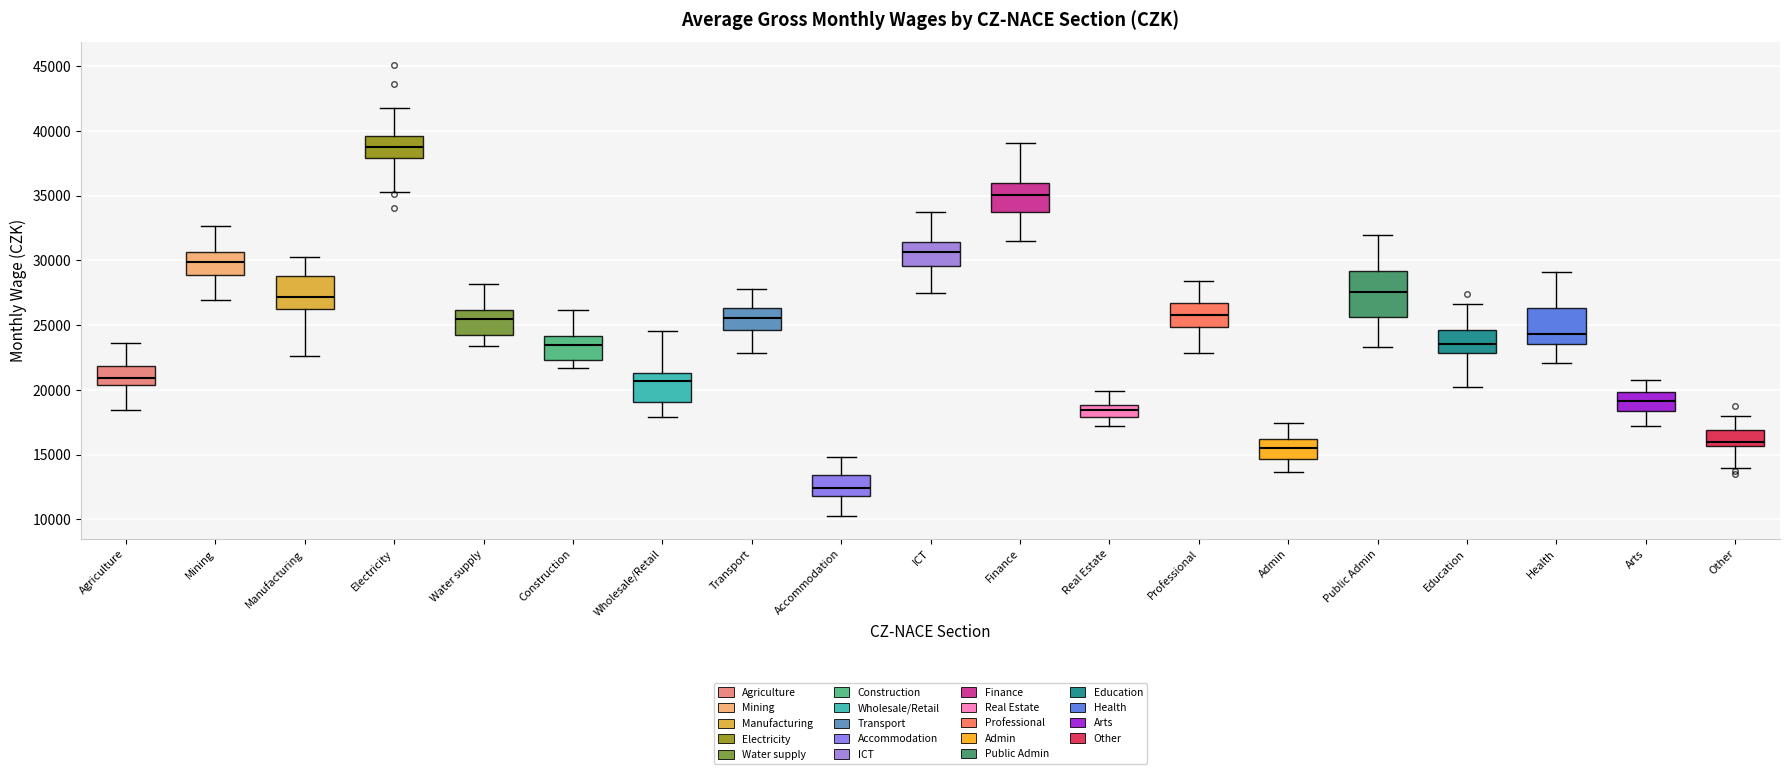

Reading left to right, read every box against the y-axis: the position of its median line, the range the box covers, and the ends of its whiskers. The values are not printed on the chart, so give them approximately, as read against the axis.

Agriculture: median 21000, box 20500 to 22000, whiskers 18500 to 23500
Mining: median 30000, box 29000 to 30500, whiskers 27000 to 32500
Manufacturing: median 27000, box 26000 to 29000, whiskers 22500 to 30500
Electricity: median 39000, box 38000 to 39500, whiskers 35500 to 41500
Water supply: median 25500, box 24500 to 26000, whiskers 23500 to 28000
Construction: median 23500, box 22500 to 24000, whiskers 21500 to 26000
Wholesale/Retail: median 20500, box 19000 to 21500, whiskers 18000 to 24500
Transport: median 25500, box 24500 to 26500, whiskers 23000 to 28000
Accommodation: median 12500, box 12000 to 13500, whiskers 10000 to 15000
ICT: median 30500, box 29500 to 31500, whiskers 27500 to 33500
Finance: median 35000, box 34000 to 36000, whiskers 31500 to 39000
Real Estate: median 18500, box 18000 to 19000, whiskers 17000 to 20000
Professional: median 26000, box 25000 to 26500, whiskers 23000 to 28500
Admin: median 15500, box 14500 to 16000, whiskers 13500 to 17500
Public Admin: median 27500, box 25500 to 29000, whiskers 23500 to 32000
Education: median 23500, box 23000 to 24500, whiskers 20500 to 26500
Health: median 24500, box 23500 to 26500, whiskers 22000 to 29000
Arts: median 19000, box 18500 to 20000, whiskers 17000 to 20500
Other: median 16000, box 15500 to 17000, whiskers 14000 to 18000